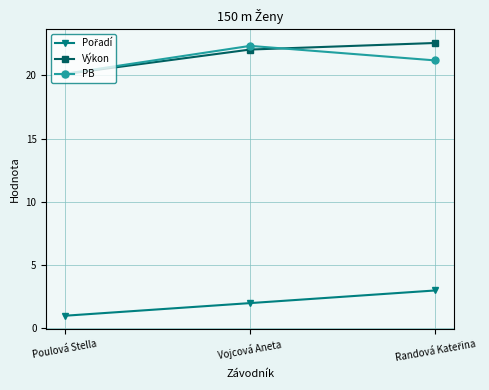

What is the difference between the highest and lowest values at Vojcová Aneta?

20.3